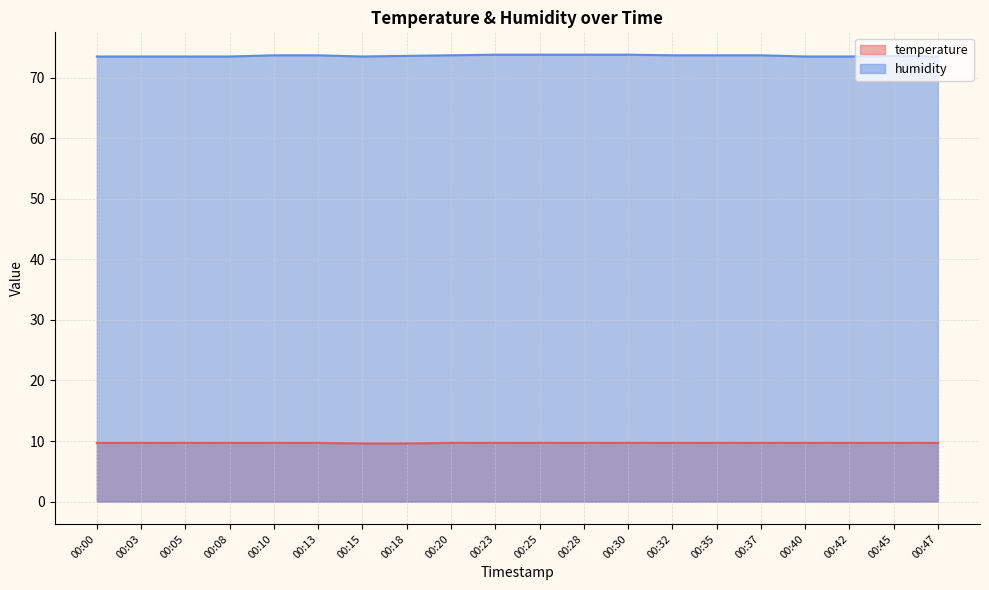

What is the difference between the maximum and minimum values in the humidity series?

0.3